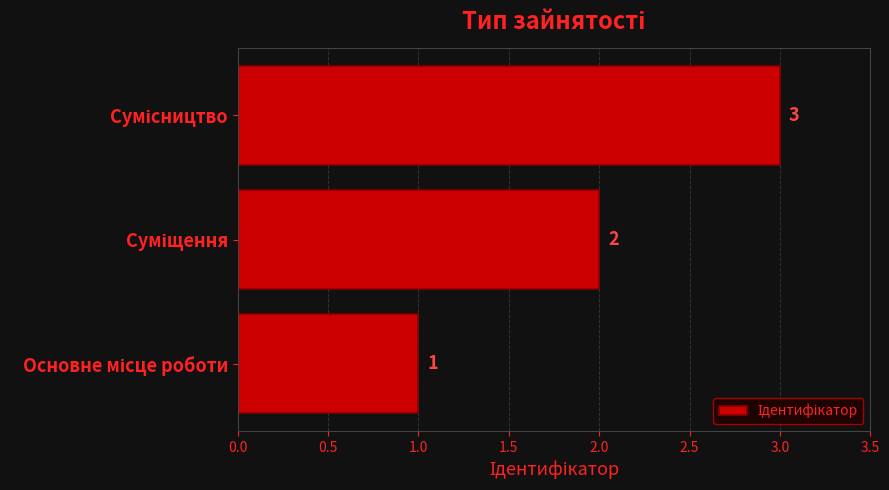

How many bars are there in total?

3